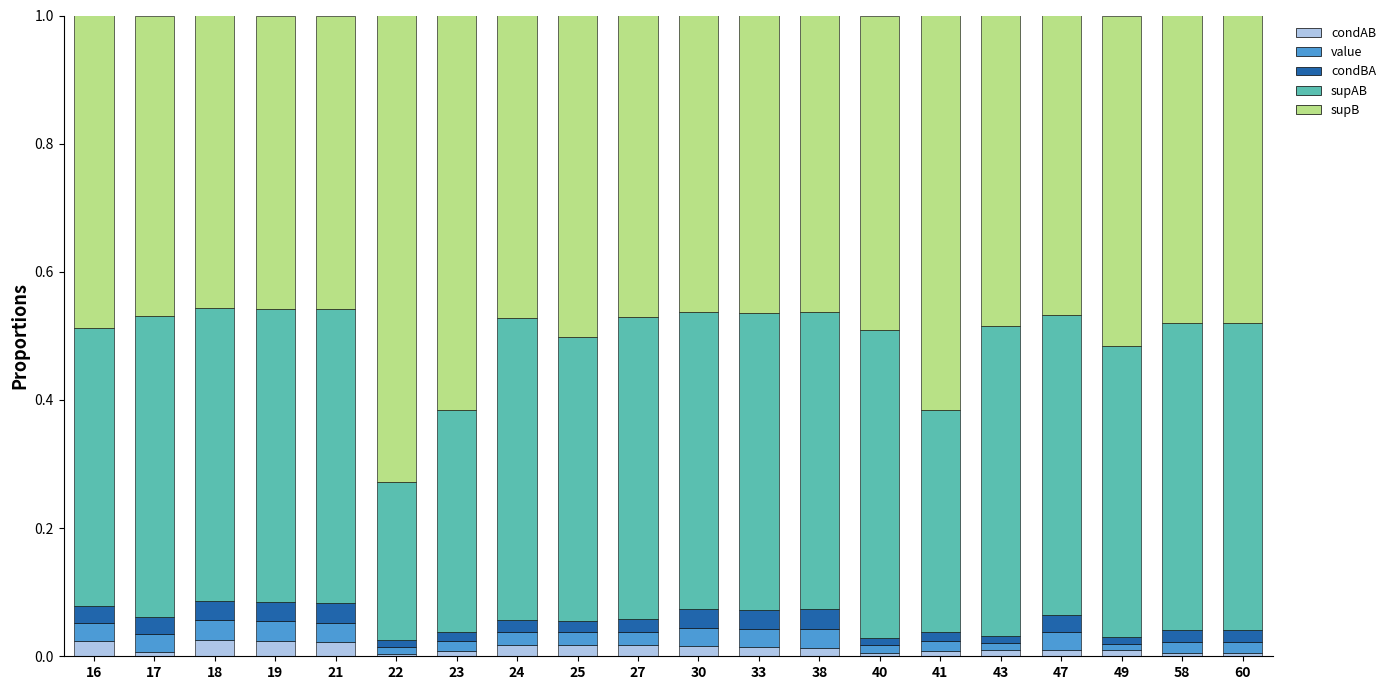

Does the chart contain stacked bars?

Yes